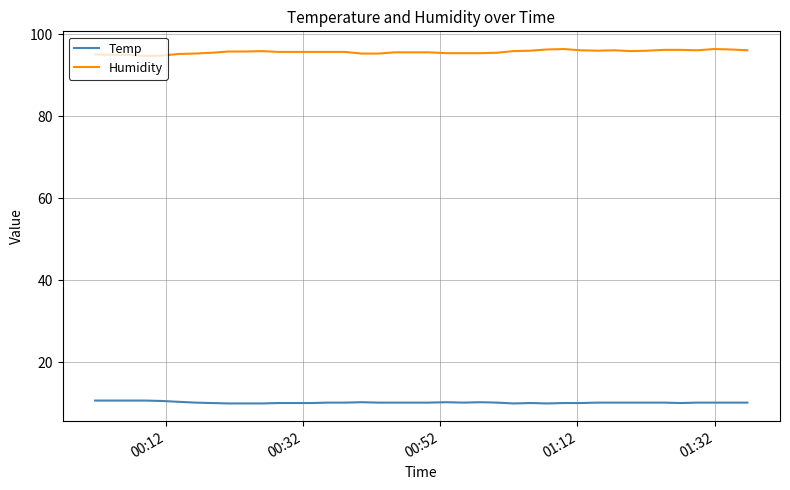

True or false: Temp and Humidity intersect in this chart.

False